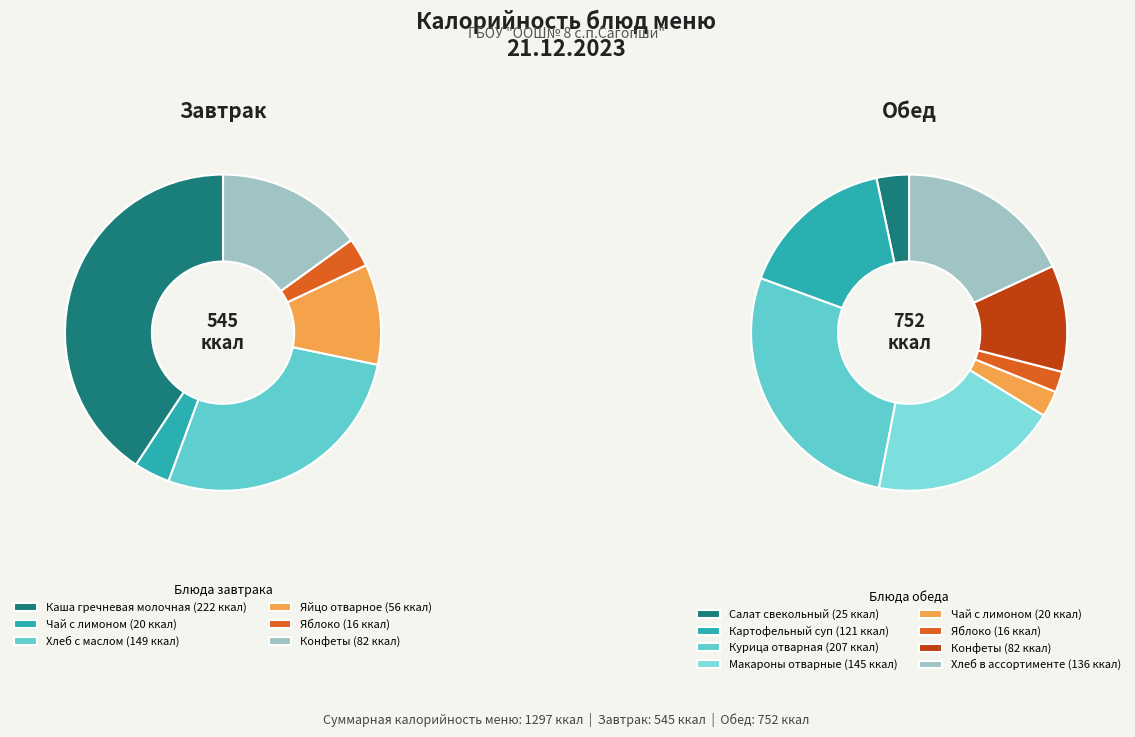

Which category has the biggest portion of the pie?

Каша гречневая молочная